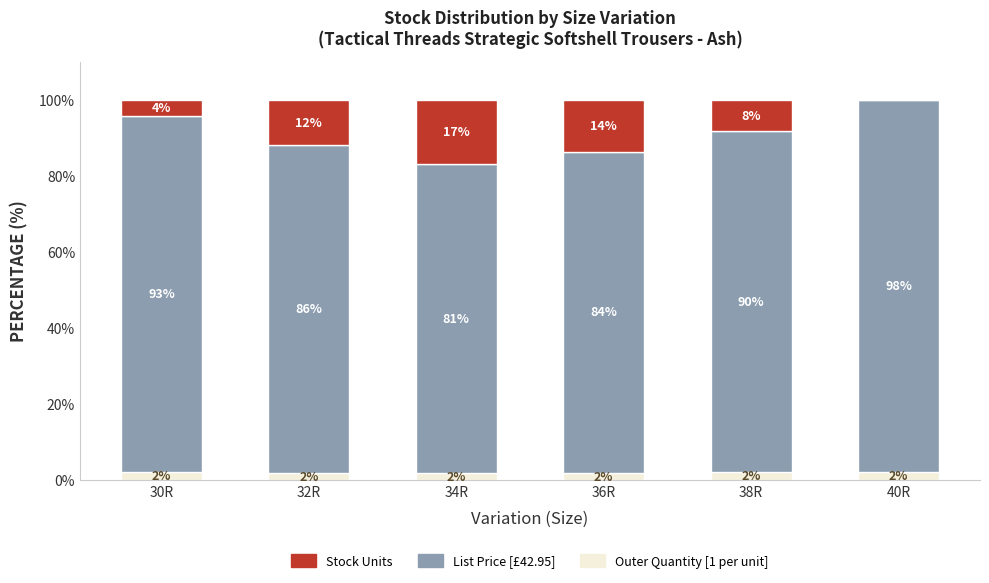

What is the total value across all series at 34R?

100.0